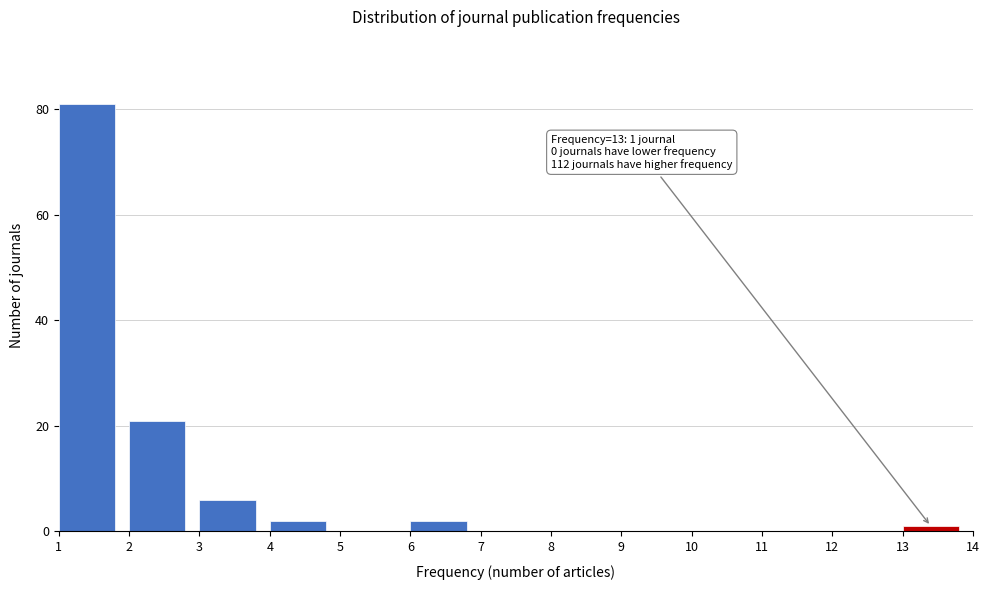

Over which range of the x-axis is the bar tallest?

1 to 2